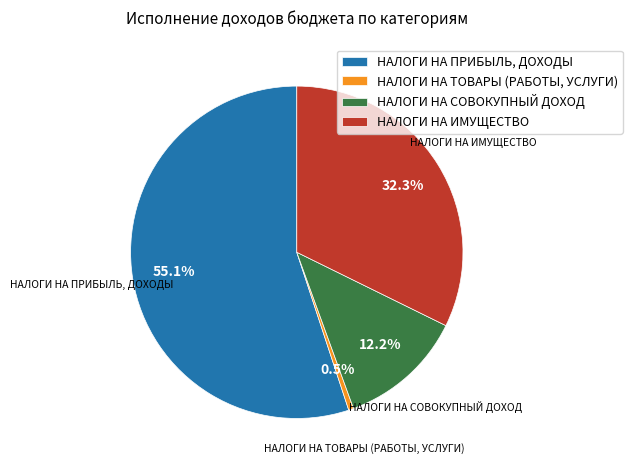

Do НАЛОГИ НА СОВОКУПНЫЙ ДОХОД and НАЛОГИ НА ТОВАРЫ (РАБОТЫ, УСЛУГИ) together represent more than half of the pie?

No